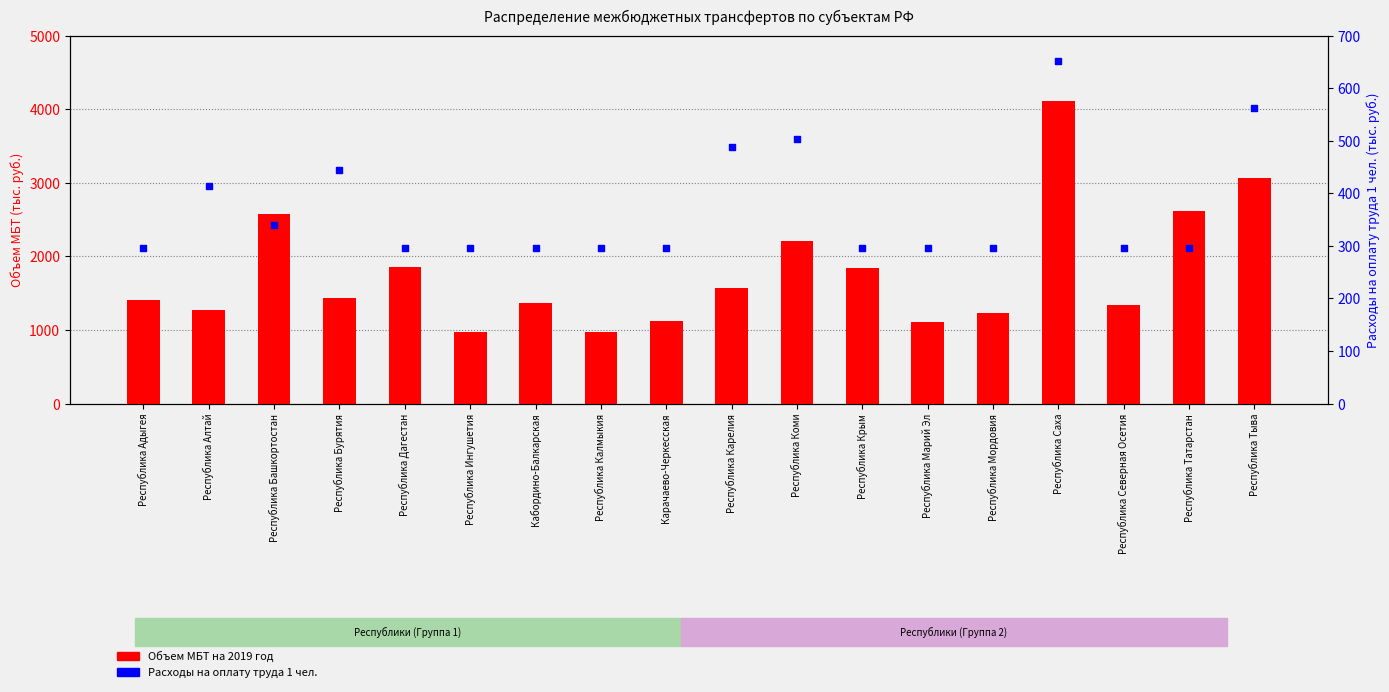

Which series has the largest total across all categories?

Объем МБТ на 2019 год